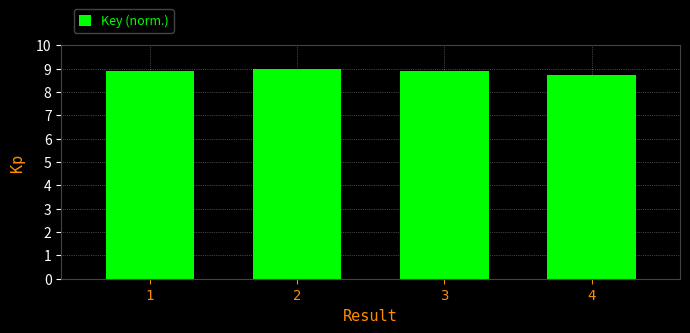

Is it true that the value at 2 is 12.8?

False